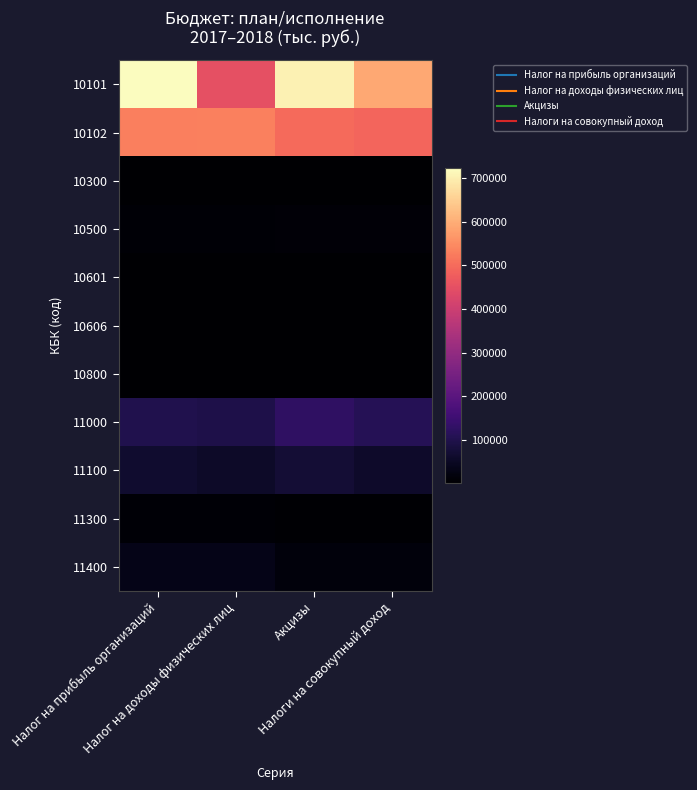

Reading right to left, what are all the values shown in this chart?

10101: Налоги на совокупный доход=591650.2	Акцизы=704627.2	Налог на доходы физических лиц=450239.7	Налог на прибыль организаций=723375.0
10102: Налоги на совокупный доход=491779.8	Акцизы=500290.7	Налог на доходы физических лиц=531619.2	Налог на прибыль организаций=531055.7
10300: Налоги на совокупный доход=1193.5	Акцизы=1248.4	Налог на доходы физических лиц=1270.6	Налог на прибыль организаций=1237.7
10500: Налоги на совокупный доход=9693.1	Акцизы=10257.5	Налог на доходы физических лиц=8155.0	Налог на прибыль организаций=8527.1
10601: Налоги на совокупный доход=653.2	Акцизы=642.0	Налог на доходы физических лиц=741.8	Налог на прибыль организаций=717.3
10606: Налоги на совокупный доход=1894.4	Акцизы=2002.0	Налог на доходы физических лиц=1970.2	Налог на прибыль организаций=2090.9
10800: Налоги на совокупный доход=1331.5	Акцизы=1328.8	Налог на доходы физических лиц=1665.4	Налог на прибыль организаций=1667.0
11000: Налоги на совокупный доход=108925.9	Акцизы=125143.3	Налог на доходы физических лиц=94647.3	Налог на прибыль организаций=102234.2
11100: Налоги на совокупный доход=58305.5	Акцизы=72932.8	Налог на доходы физических лиц=56841.0	Налог на прибыль организаций=64588.2
11300: Налоги на совокупный доход=5375.4	Акцизы=5342.0	Налог на доходы физических лиц=6804.1	Налог на прибыль организаций=6671.2
11400: Налоги на совокупный доход=16949.3	Акцизы=17310.6	Налог на доходы физических лиц=32806.3	Налог на прибыль организаций=32775.0